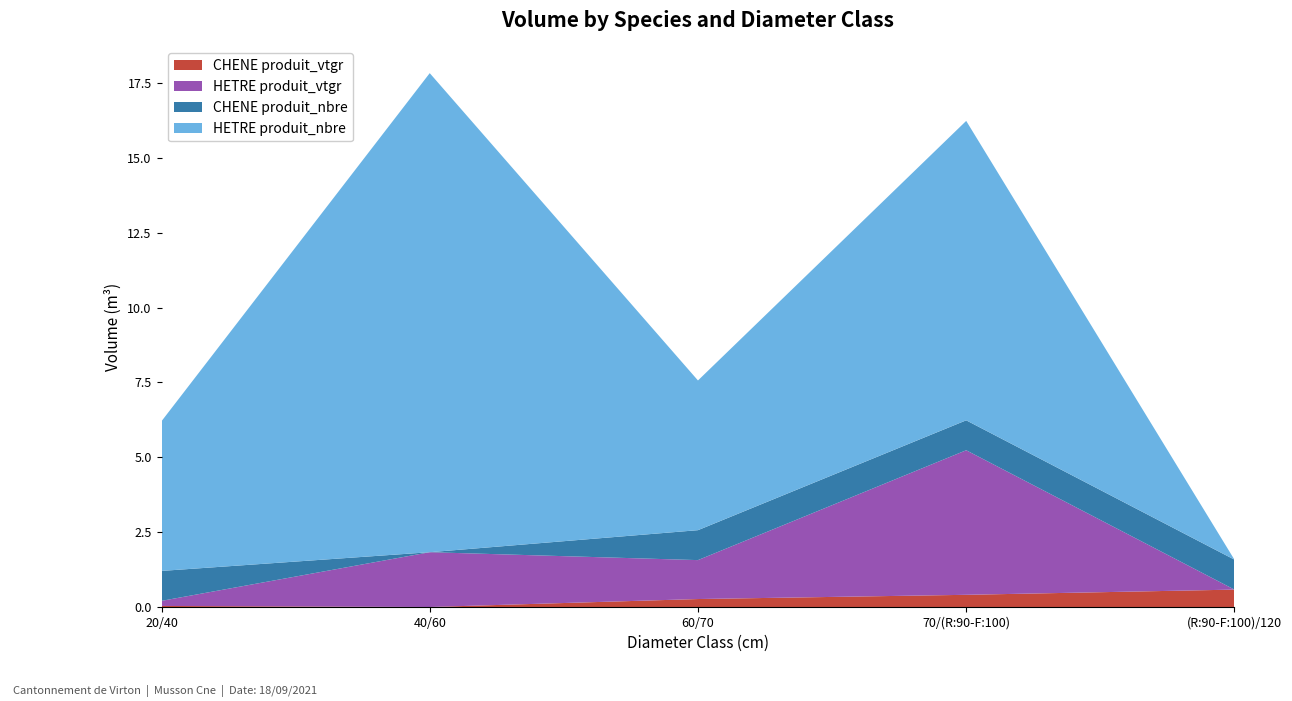

Reading right to left, what are all the values shown in this chart?

CHENE produit_vtgr: 0.6	0.4	0.3	0.0	0.0
HETRE produit_vtgr: 0.0	4.8	1.3	1.8	0.2
CHENE produit_nbre: 1.0	1.0	1.0	0.0	1.0
HETRE produit_nbre: 0.0	10.0	5.0	16.0	5.0